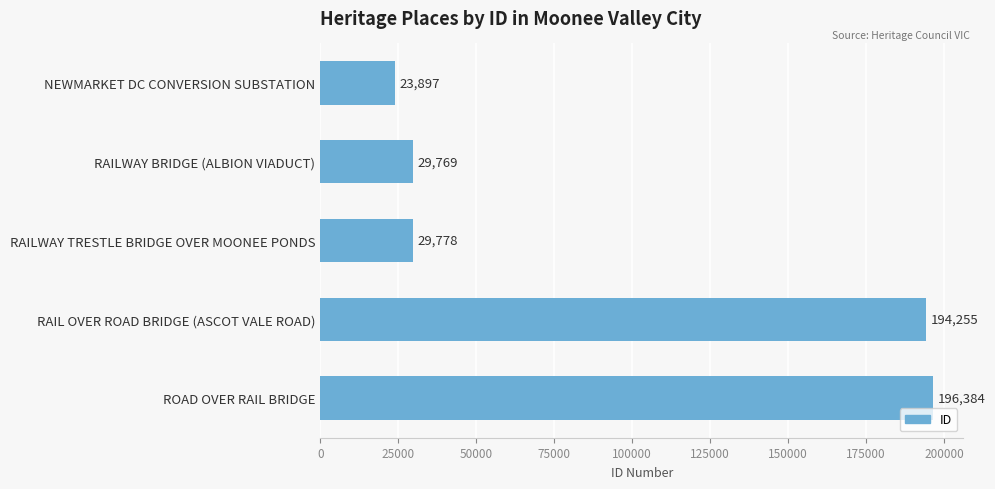

Is it true that the value at RAILWAY BRIDGE (ALBION VIADUCT) is 16882?

False